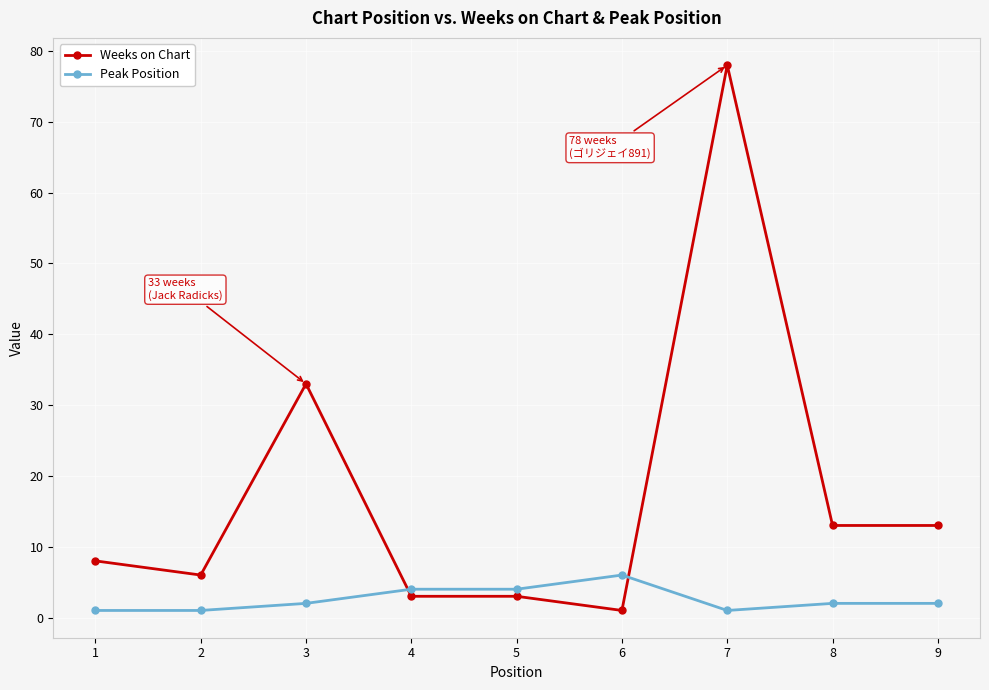

At which category is the sum across all series the highest?

7